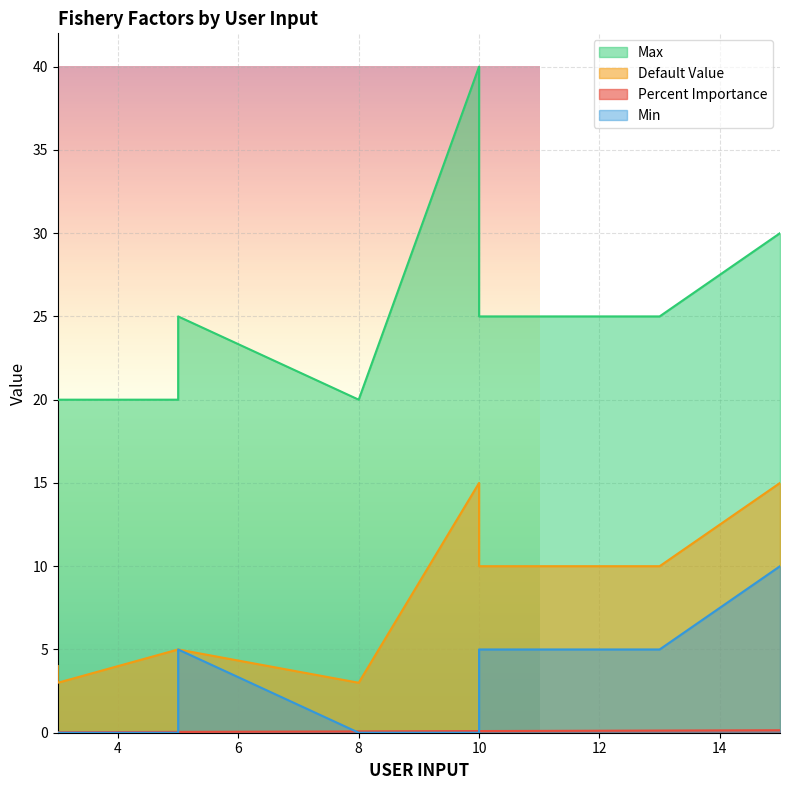

At which label is Min closest to 5?

10